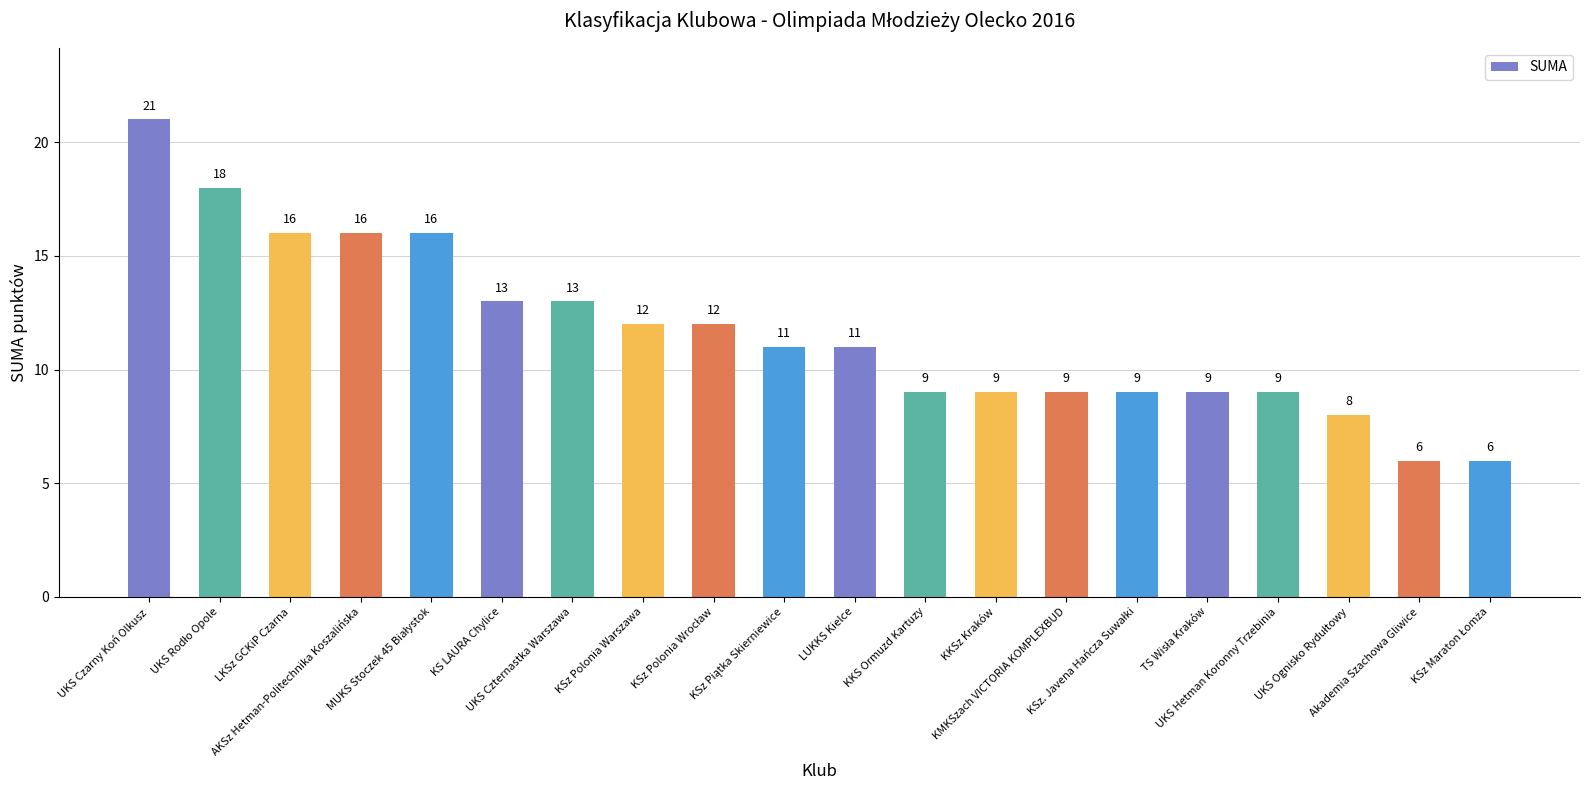

What is the difference between the maximum and second lowest values?

15